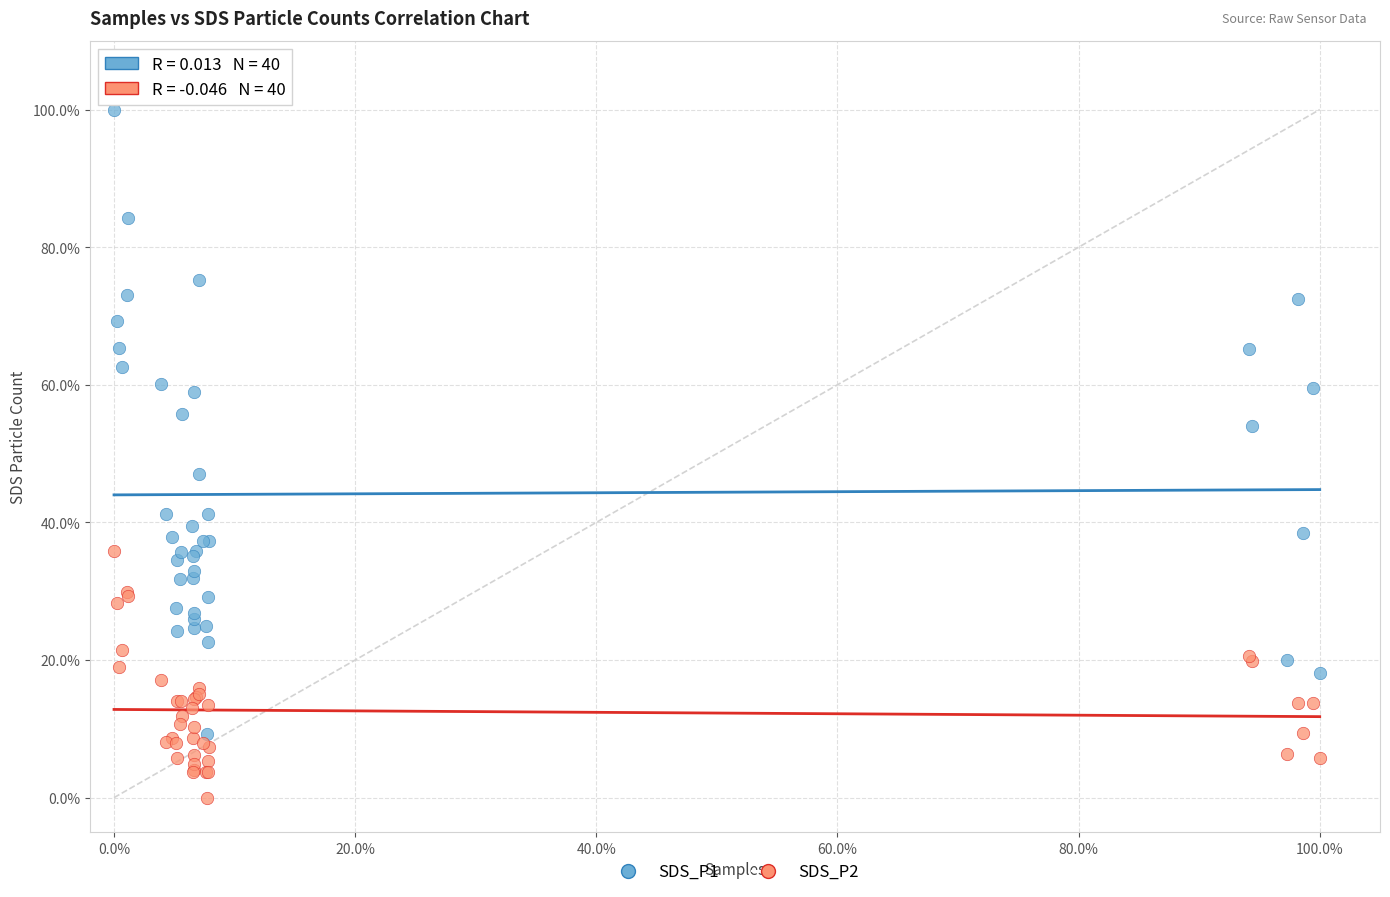

What are all the series names shown in the legend?

SDS_P1, SDS_P2